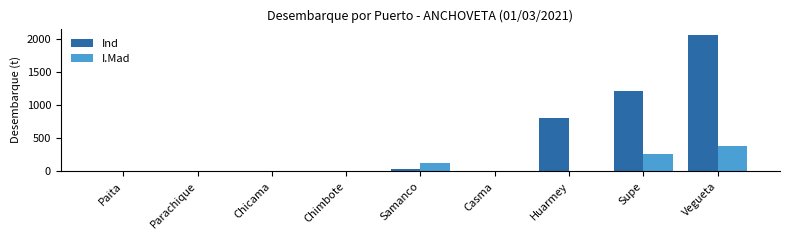

The value of Ind at Paita is -809.6. True or false?

False